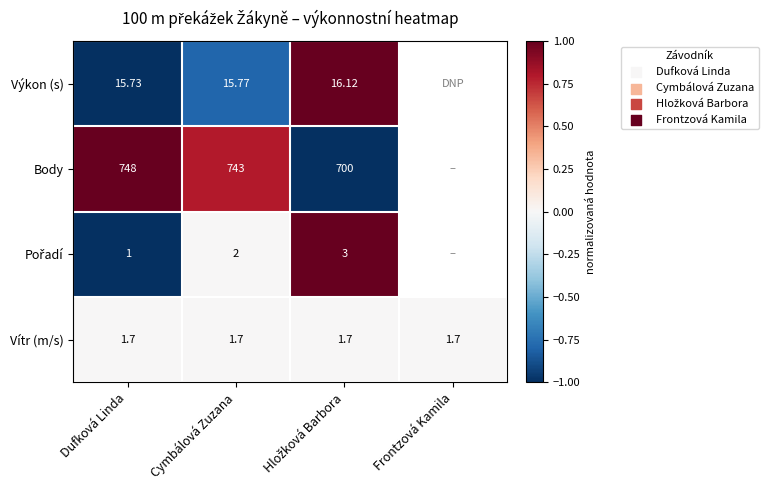

Read the Body value at Cymbálová Zuzana.

0.8